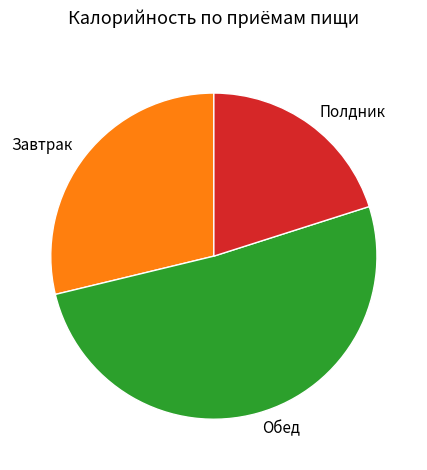

Does Полдник represent more than half of the total?

No